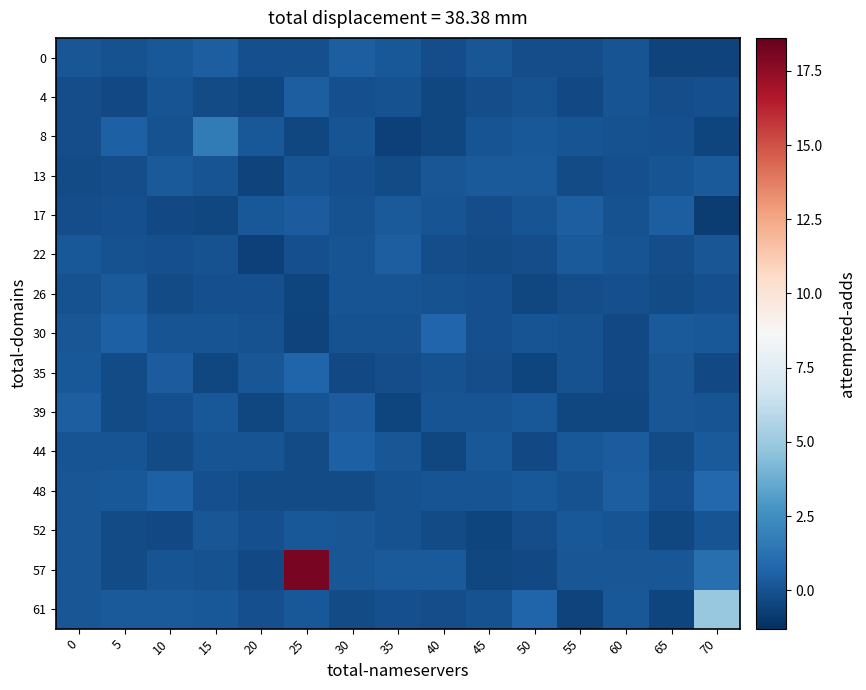

Reading left to right, transcribe all the data shown in this chart.

0: 0=0.1	5=-0.0	10=0.2	15=0.5	20=-0.1	25=-0.1	30=0.5	35=0.2	40=-0.1	45=0.2	50=-0.1	55=-0.1	60=0.1	65=-0.6	70=-0.5
4: 0=-0.2	5=-0.3	10=0.1	15=-0.3	20=-0.4	25=0.4	30=-0.1	35=0.0	40=-0.4	45=-0.2	50=0.0	55=-0.3	60=0.1	65=-0.2	70=-0.1
8: 0=-0.2	5=0.6	10=-0.0	15=1.7	20=0.2	25=-0.4	30=0.1	35=-0.6	40=-0.4	45=0.1	50=0.2	55=0.1	60=-0.0	65=-0.1	70=-0.4
13: 0=-0.2	5=-0.1	10=0.3	15=0.1	20=-0.5	25=0.1	30=-0.1	35=-0.2	40=0.2	45=0.3	50=0.3	55=-0.3	60=-0.1	65=0.1	70=0.3
17: 0=-0.1	5=-0.1	10=-0.3	15=-0.4	20=0.2	25=0.4	30=-0.0	35=0.3	40=0.1	45=-0.2	50=0.1	55=0.5	60=-0.0	65=0.5	70=-0.8
22: 0=0.2	5=0.0	10=-0.1	15=0.0	20=-0.6	25=-0.1	30=0.1	35=0.4	40=-0.2	45=-0.2	50=-0.2	55=0.3	60=0.1	65=-0.2	70=0.2
26: 0=0.0	5=0.3	10=-0.2	15=-0.1	20=-0.1	25=-0.4	30=0.1	35=0.1	40=0.0	45=-0.1	50=-0.4	55=-0.1	60=-0.1	65=-0.2	70=-0.0
30: 0=0.1	5=0.6	10=0.1	15=0.1	20=-0.0	25=-0.6	30=-0.0	35=0.0	40=0.7	45=-0.1	50=0.1	55=-0.0	60=-0.4	65=0.3	70=0.2
35: 0=0.2	5=-0.3	10=0.4	15=-0.4	20=0.2	25=0.7	30=-0.3	35=-0.2	40=0.0	45=-0.2	50=-0.5	55=0.0	60=-0.3	65=0.1	70=-0.3
39: 0=0.5	5=-0.2	10=-0.1	15=0.2	20=-0.4	25=0.1	30=0.4	35=-0.5	40=0.1	45=0.1	50=0.2	55=-0.4	60=-0.4	65=0.2	70=0.1
44: 0=0.1	5=0.1	10=-0.2	15=0.1	20=0.1	25=-0.2	30=0.6	35=0.1	40=-0.4	45=0.2	50=-0.3	55=0.2	60=0.3	65=-0.2	70=0.3
48: 0=0.1	5=0.2	10=0.6	15=-0.1	20=-0.2	25=-0.3	30=-0.2	35=-0.0	40=0.1	45=0.1	50=0.2	55=0.0	60=0.4	65=-0.1	70=0.8
52: 0=0.2	5=-0.3	10=-0.3	15=0.1	20=-0.1	25=0.2	30=0.1	35=-0.0	40=-0.3	45=-0.5	50=-0.1	55=0.3	60=0.1	65=-0.4	70=0.1
57: 0=0.1	5=-0.3	10=0.0	15=0.0	20=-0.3	25=18.1	30=0.2	35=0.3	40=0.3	45=-0.4	50=-0.3	55=0.2	60=0.2	65=0.2	70=1.2
61: 0=0.2	5=0.3	10=0.3	15=0.2	20=-0.1	25=0.2	30=-0.2	35=-0.1	40=-0.1	45=0.0	50=0.7	55=-0.6	60=0.2	65=-0.5	70=4.9